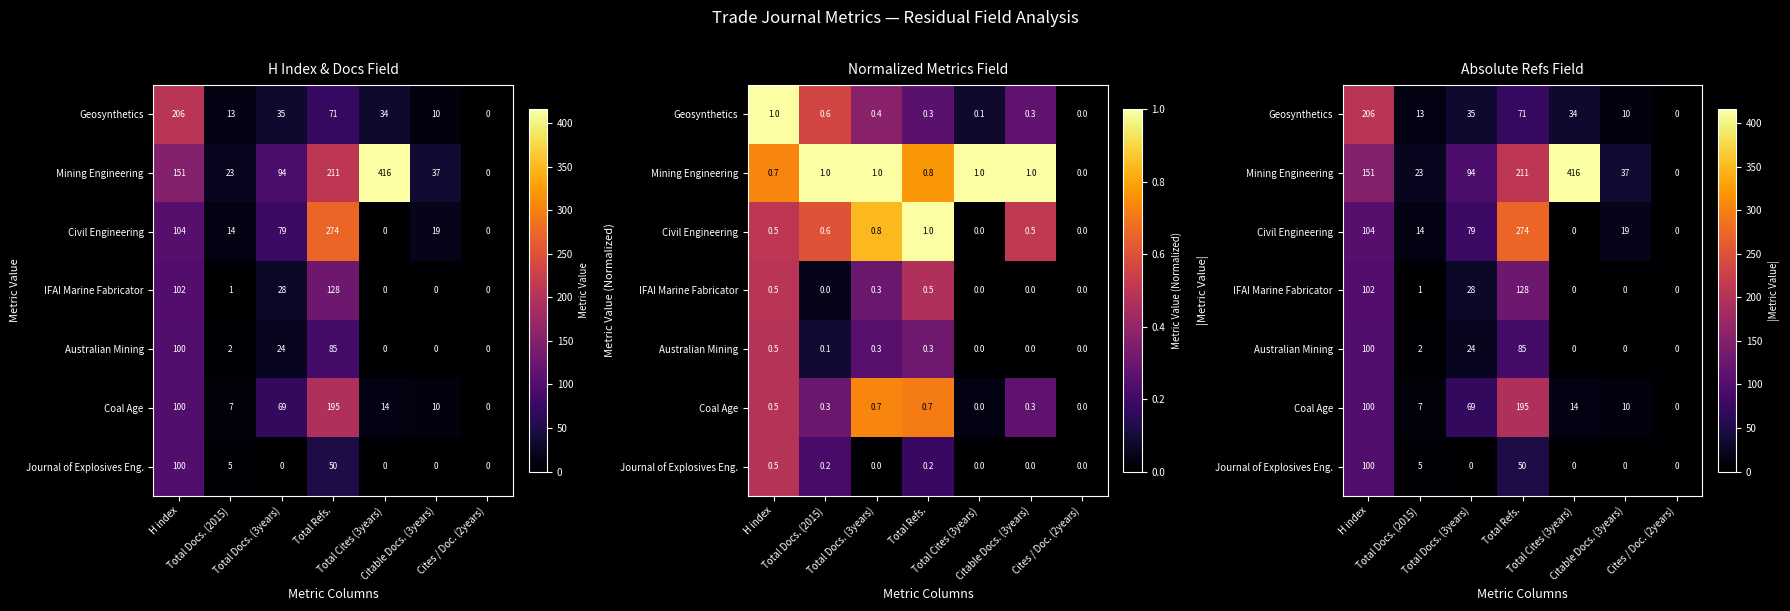

At which category is the sum across all series the highest?

Total Refs.